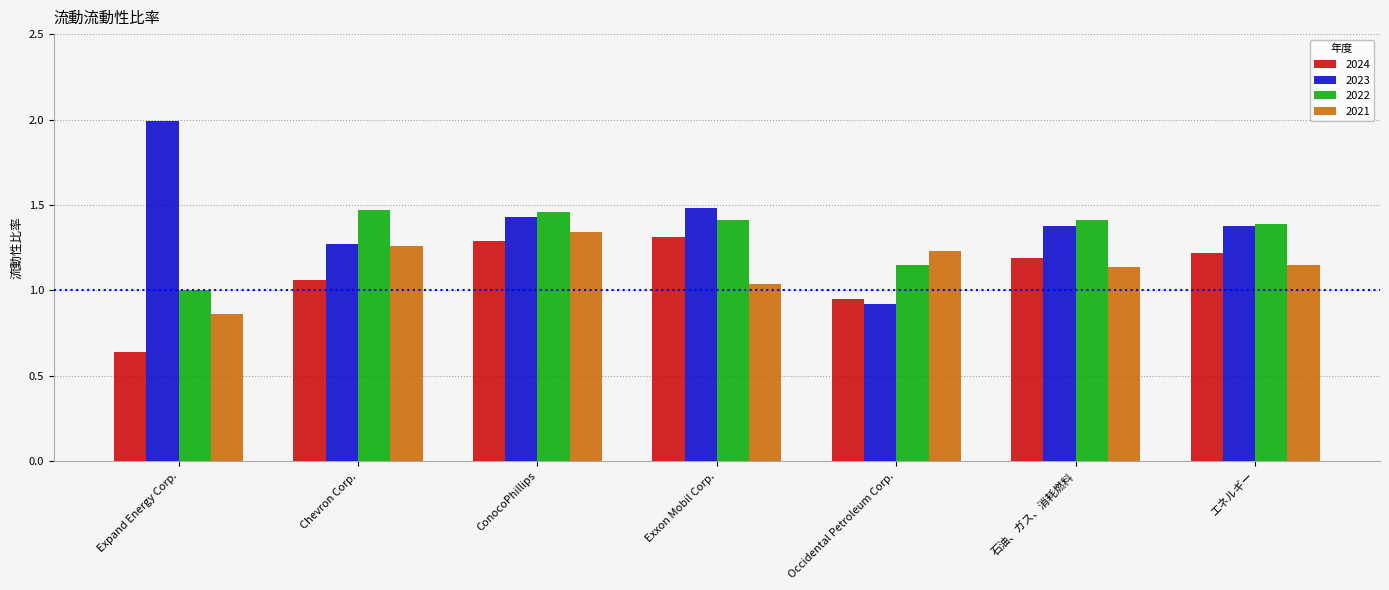

What is the difference between the highest and lowest values at 石油、ガス、消耗燃料?

0.3